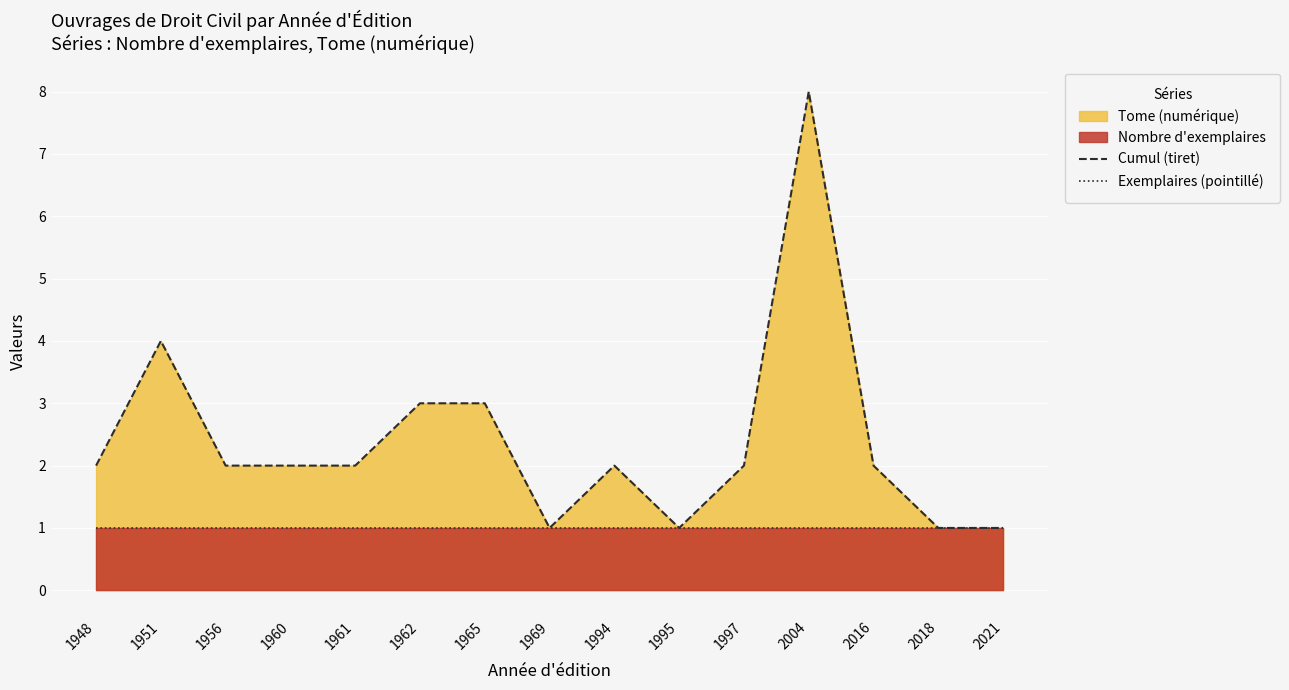

How many values in the Cumul (tiret) series exceed 2?

4